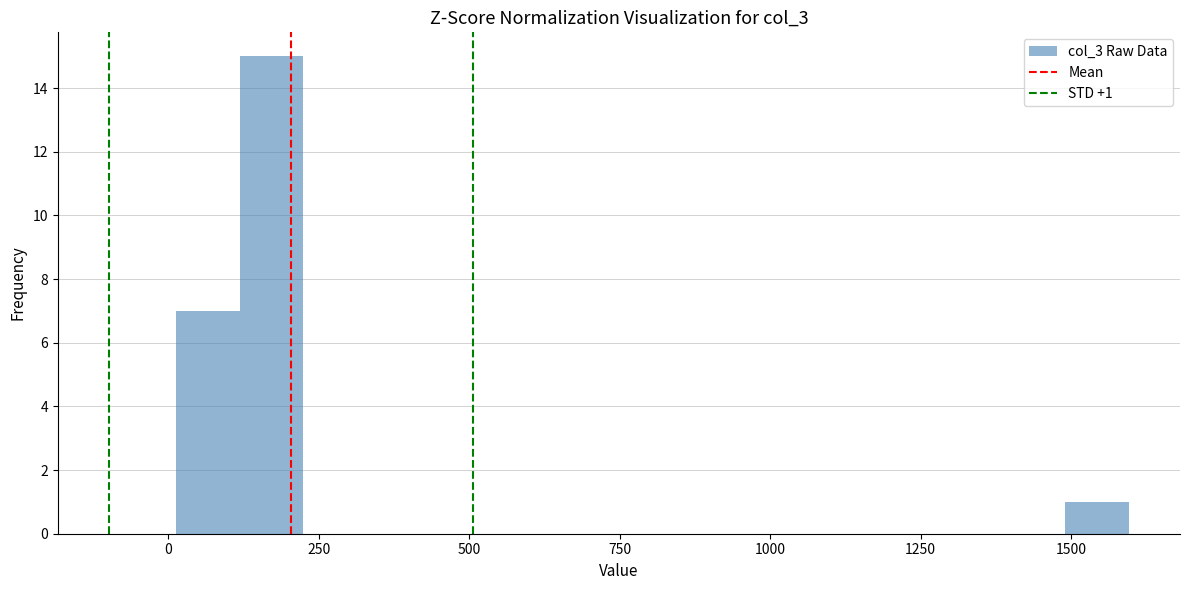

Read against the x-axis, roughly where is the centre of the tallest bar?

150